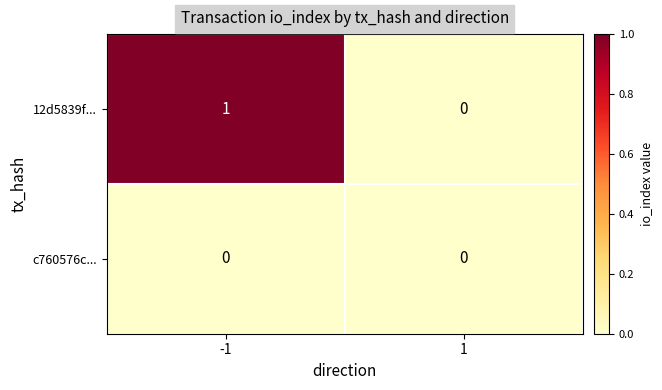

Which series has the largest total across all categories?

12d5839f...